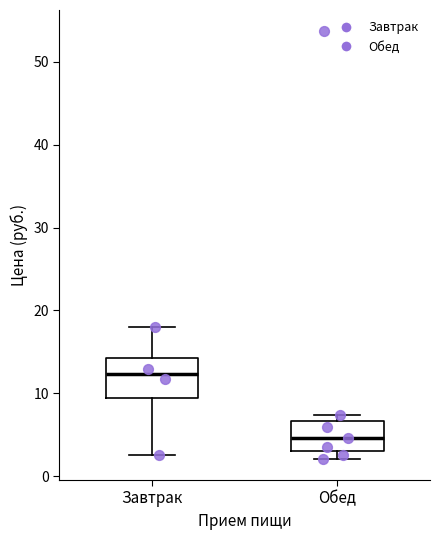

Reading left to right, read every box against the y-axis: the position of its median line, the range the box covers, and the ends of its whiskers. The values are not printed on the chart, so give them approximately, as read against the axis.

Завтрак: median 12, box 9 to 14, whiskers 3 to 18
Обед: median 5, box 3 to 7, whiskers 2 to 7 (just above the box's upper edge)